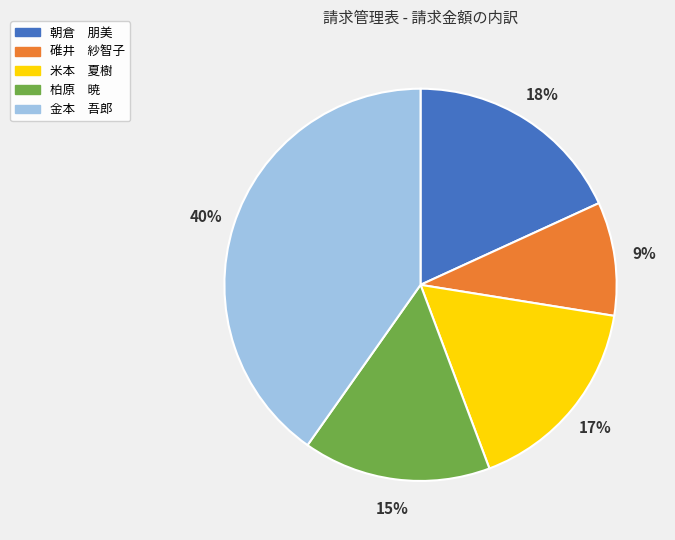

Which slice is the largest?

金本 吾郎